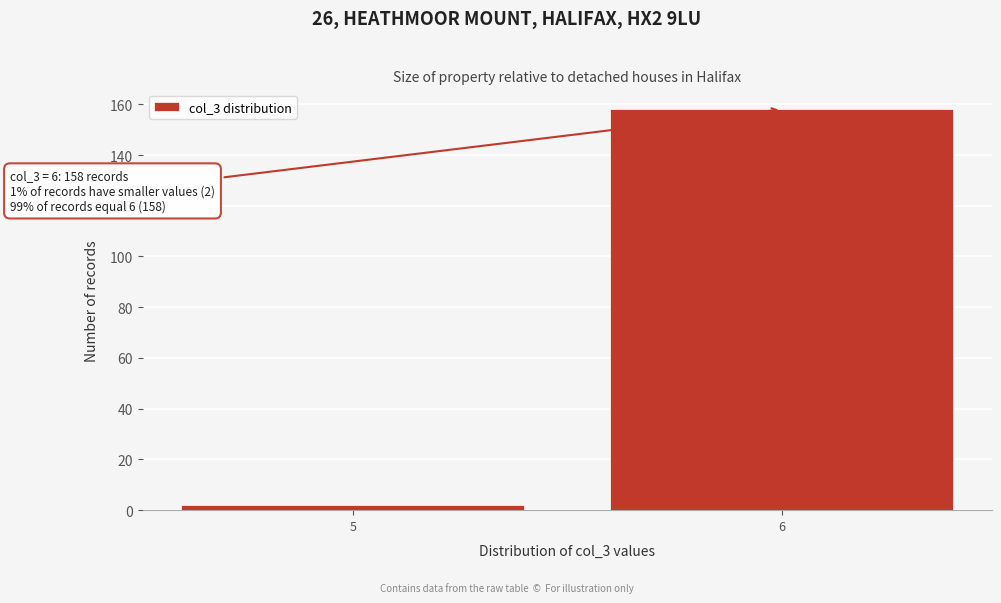

Reading left to right, what are all the values shown in this chart?

5=2	6=158